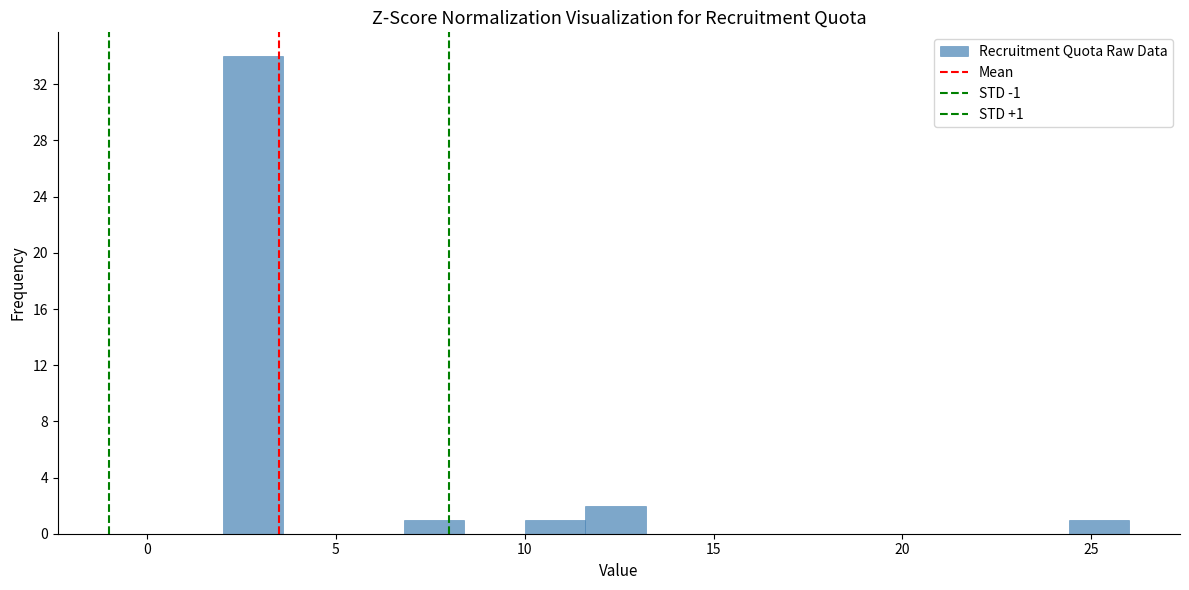

Around what value on the x-axis is the tallest bar? Give the approximate position of its centre, as read against the axis.

3.0